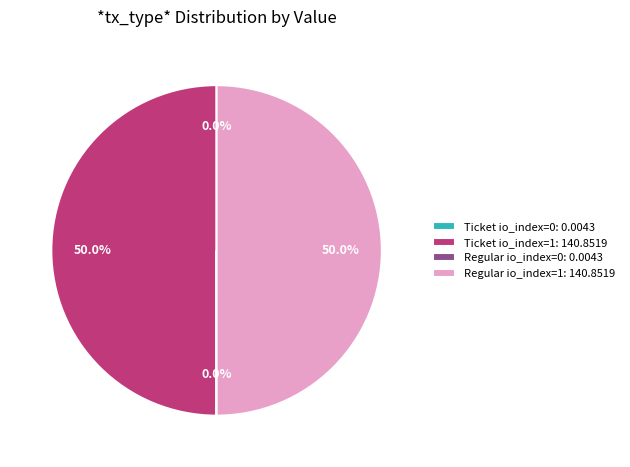

What percentage is NOT represented by Regular io_index=1: 140.8519?

50.0%